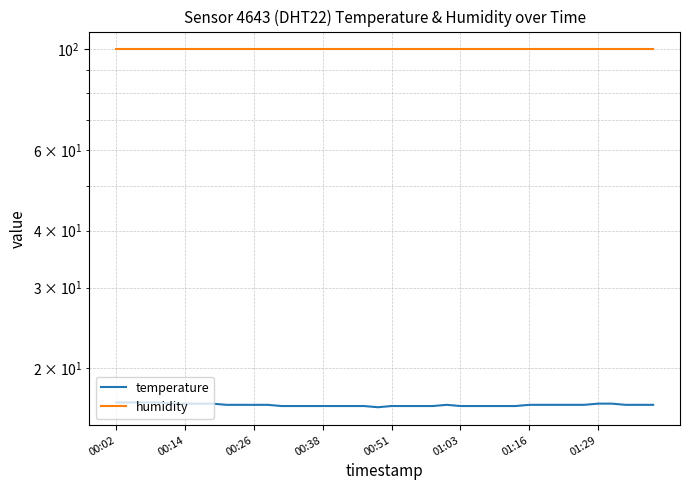

Which series has the largest total across all categories?

humidity